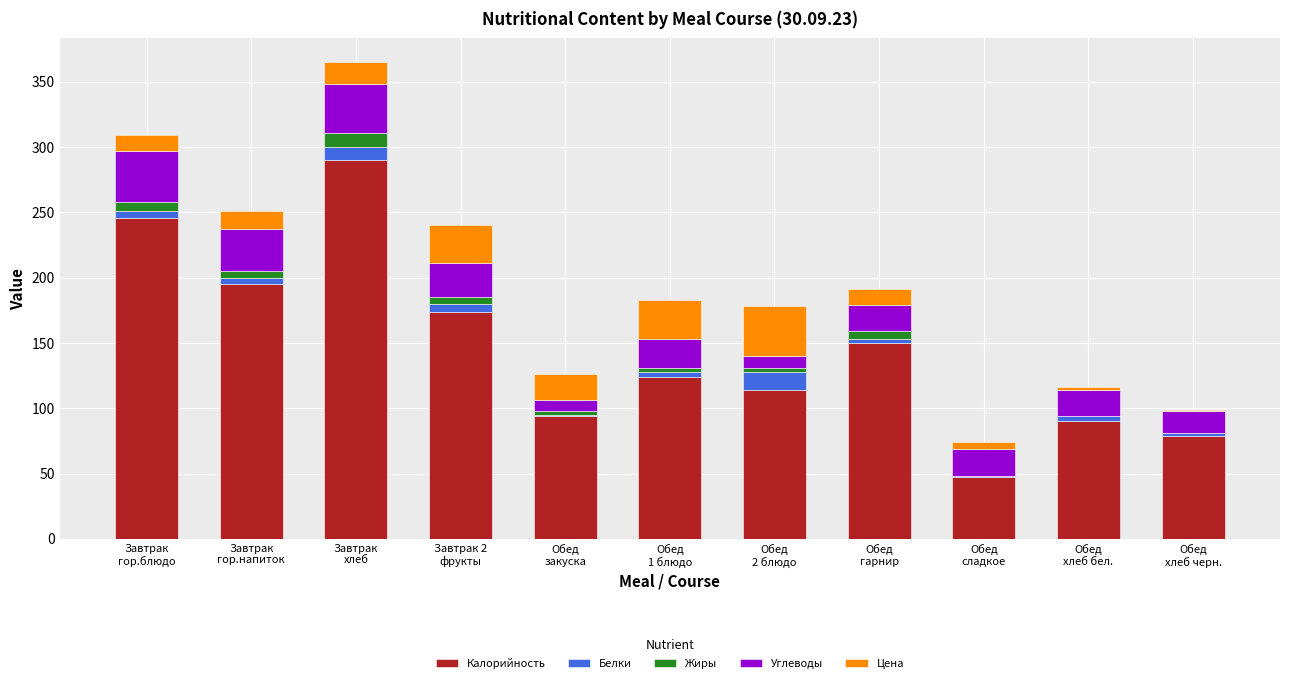

What are all the series names shown in the legend?

Калорийность, Белки, Жиры, Углеводы, Цена